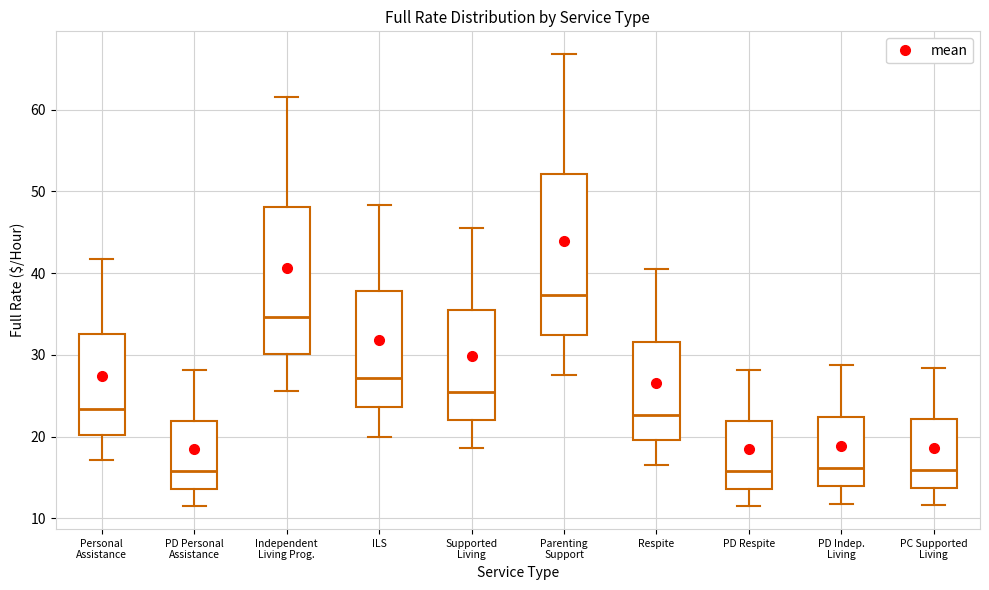

Which box is the tallest, from its lower edge to its upper edge?

Parenting Support